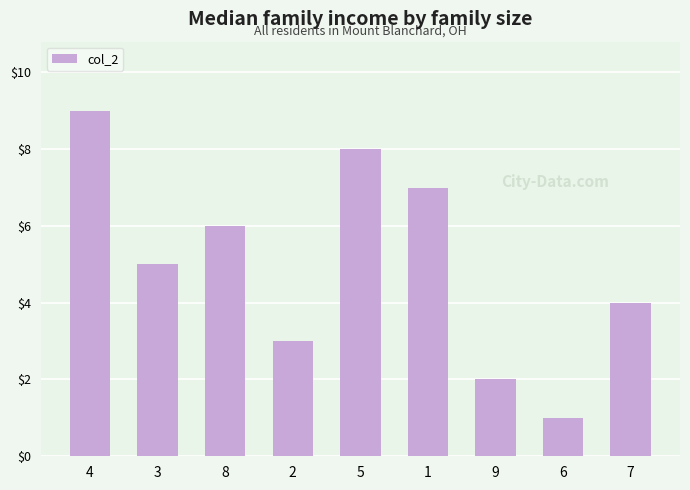

Reading right to left, what are all the values shown in this chart?

7=4	6=1	9=2	1=7	5=8	2=3	8=6	3=5	4=9